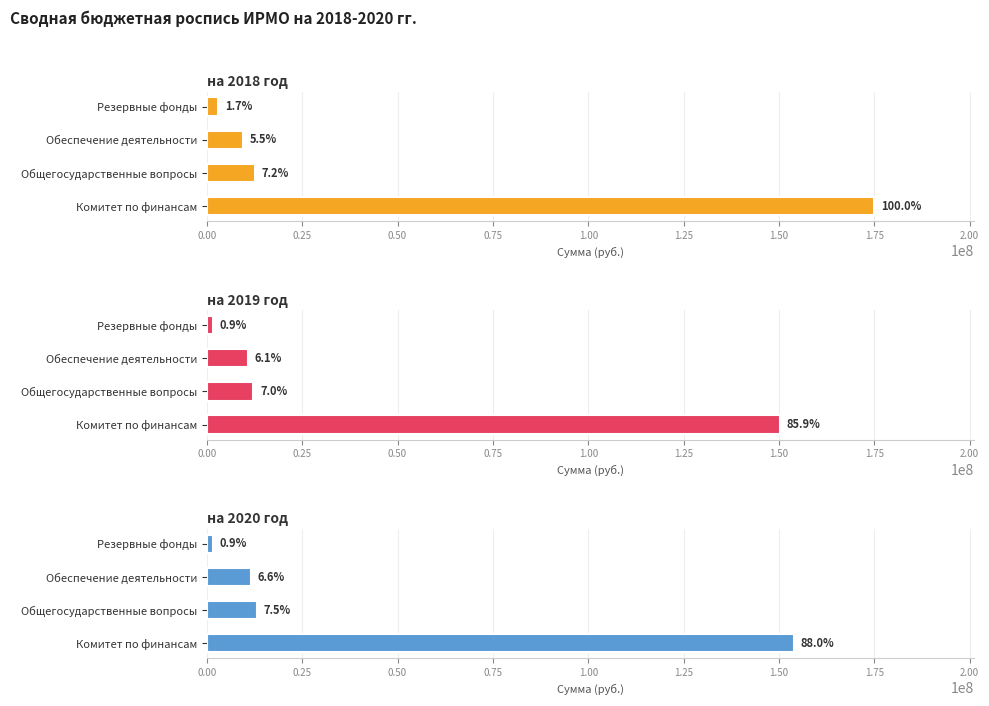

Which series has the largest total across all categories?

на 2018 год